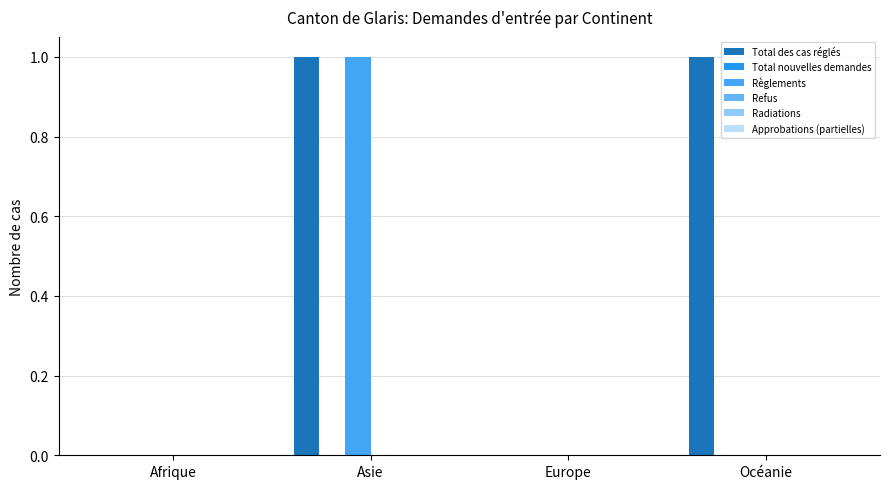

What is the total value across all series at Asie?

2